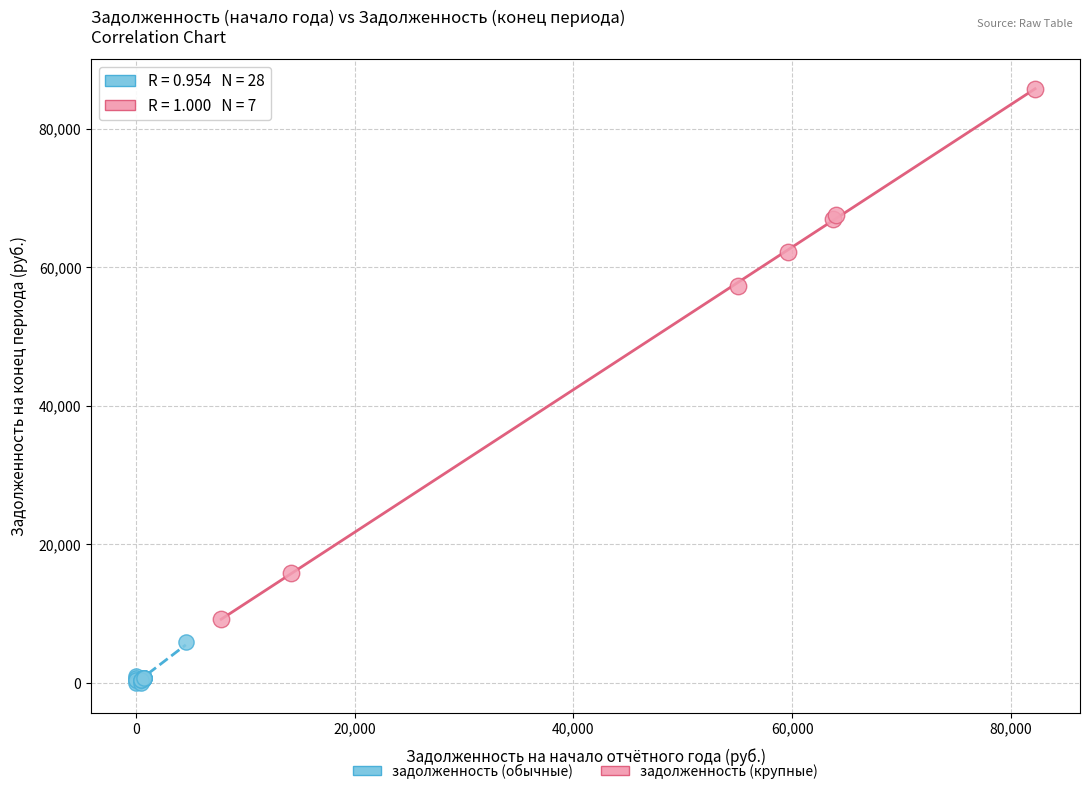

Which series reaches the minimum Y coordinate?

задолженность (обычные)